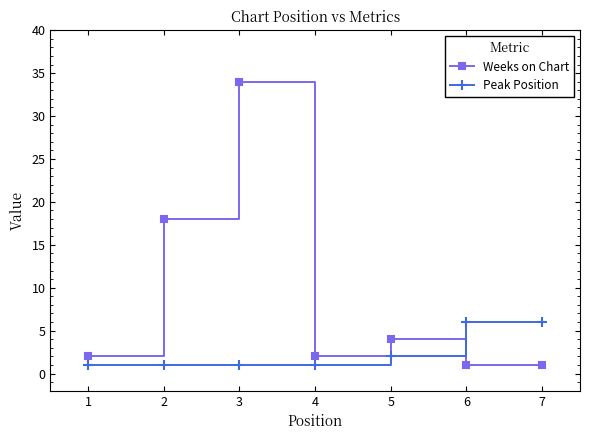

How many distinct data groups are displayed?

2